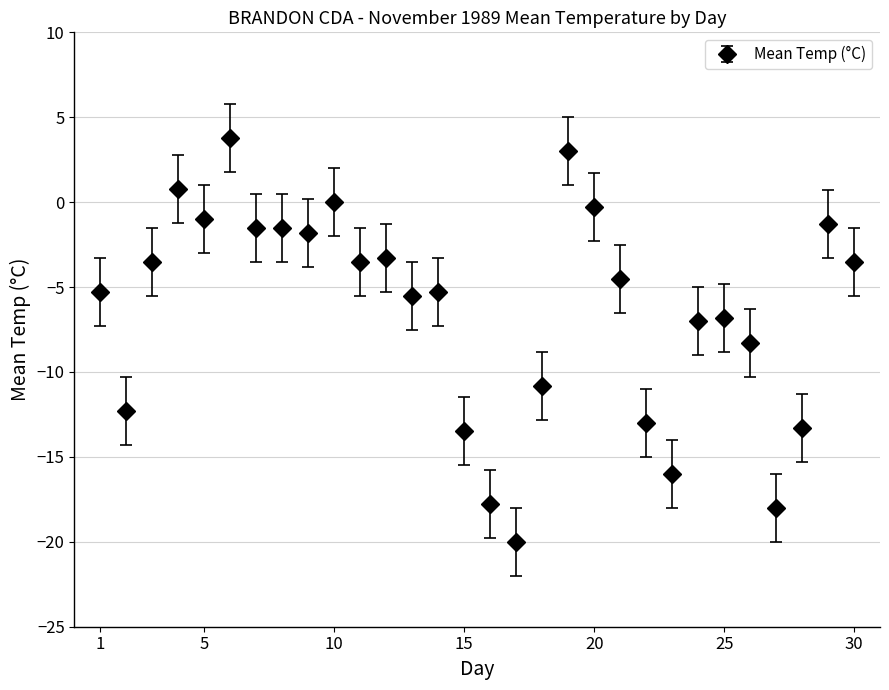

What is the smallest value displayed?

-20.0